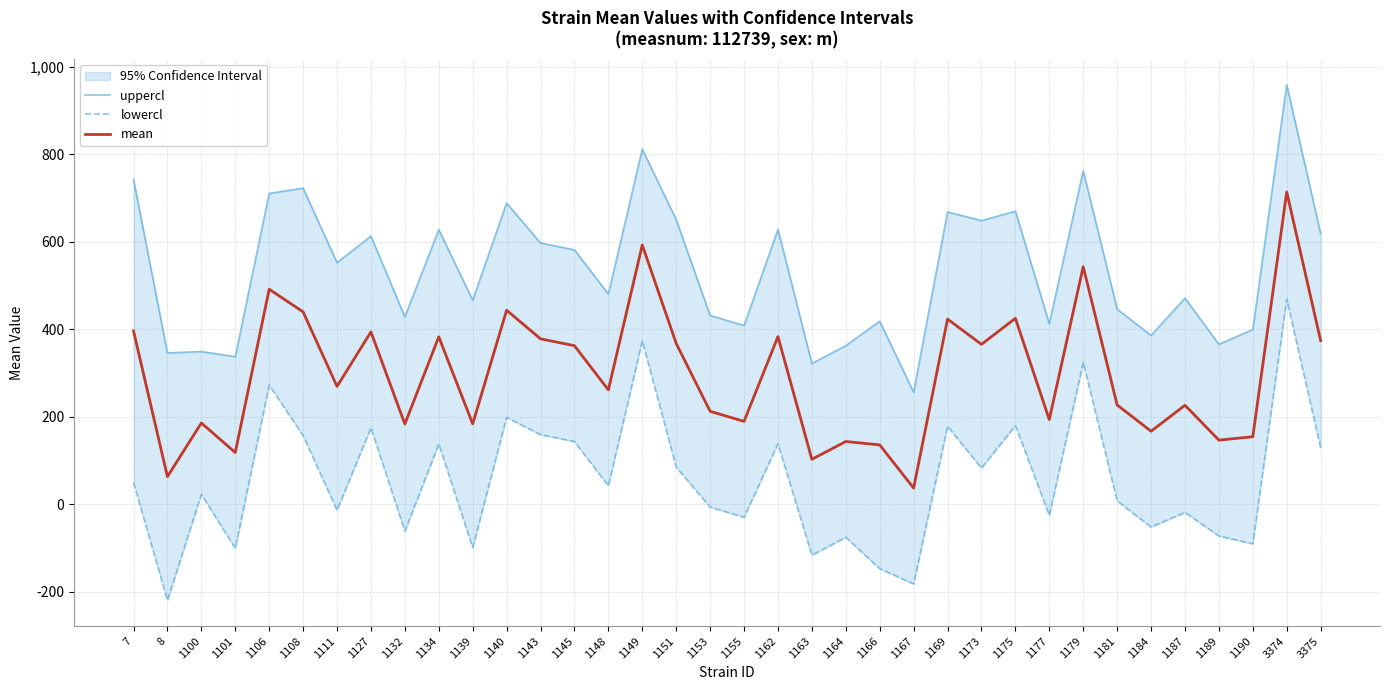

In uppercl, how many points are lower than both neighbors (excluding endpoints)?

13